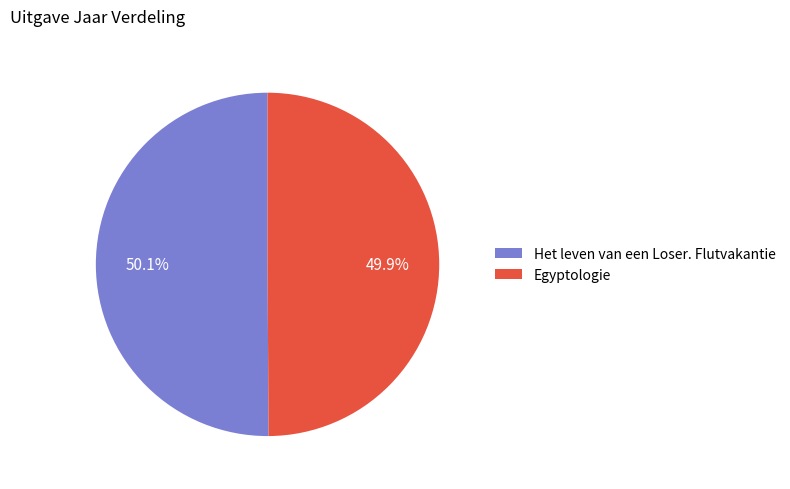

Count the number of slices in the pie.

2